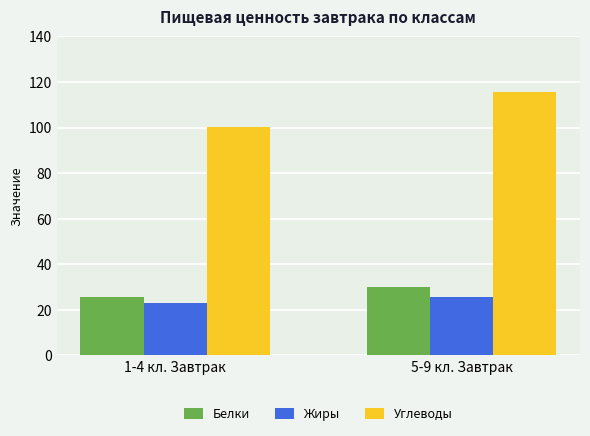

Is it true that Жиры equals 23.0 at 1-4 кл. Завтрак?

True